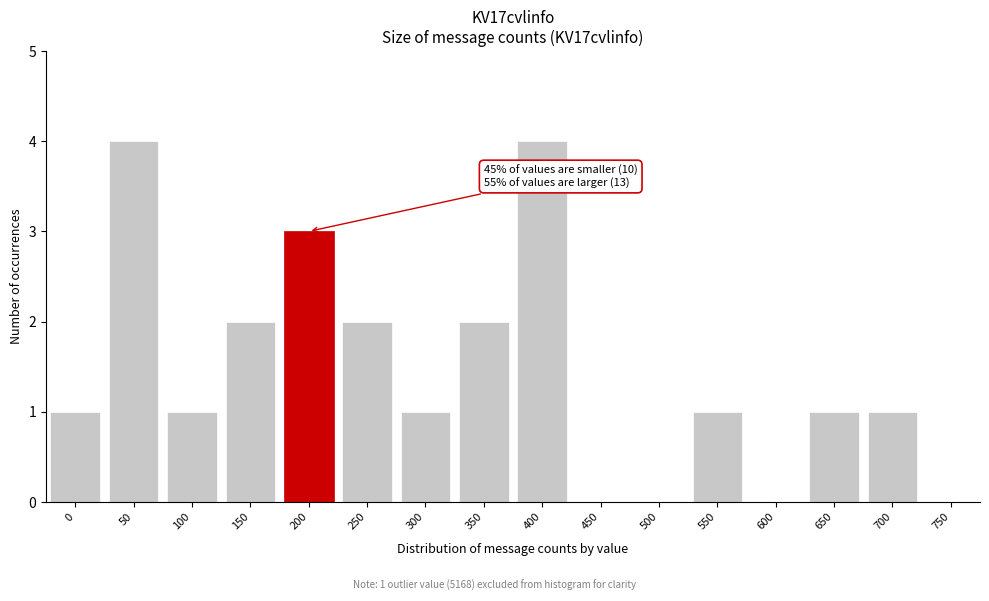

Reading right to left, extract all data points from this chart.

750=0	700=1	650=1	600=0	550=1	500=0	450=0	400=4	350=2	300=1	250=2	200=3	150=2	100=1	50=4	0=1